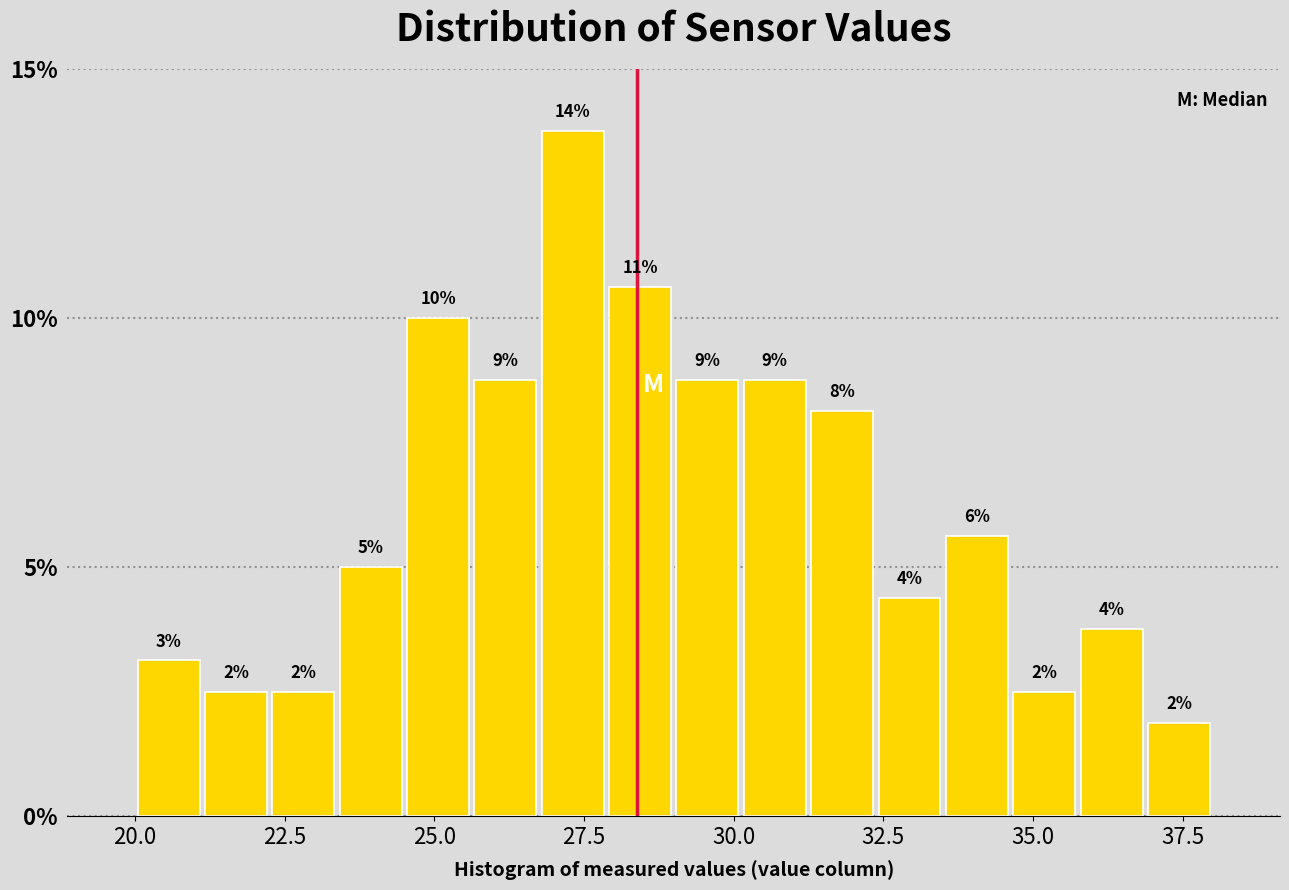

Read against the x-axis, roughly where is the centre of the tallest bar?

27.5